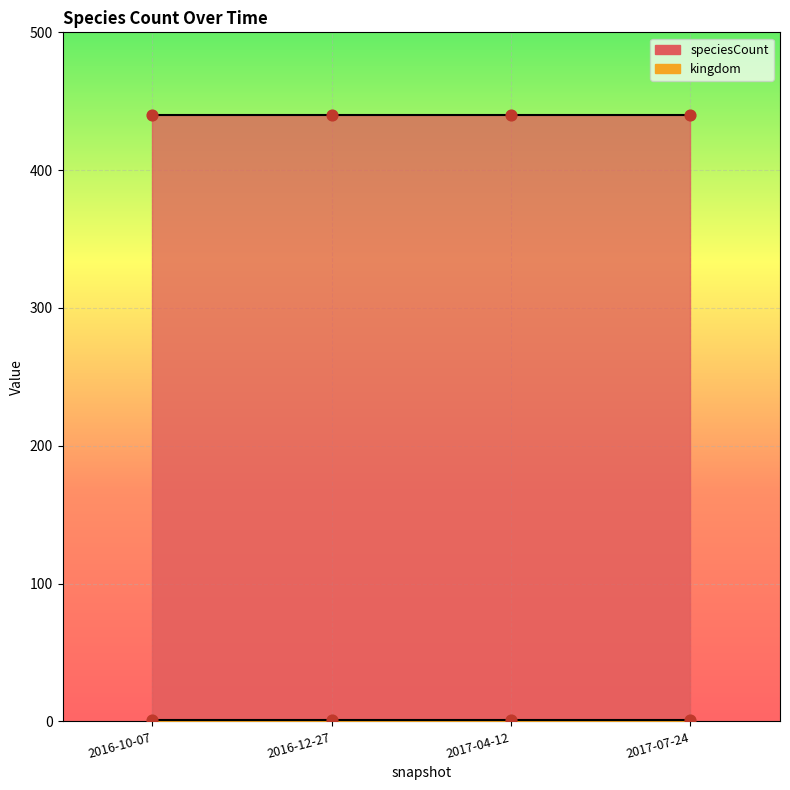

Which series contains the lowest Y value?

kingdom